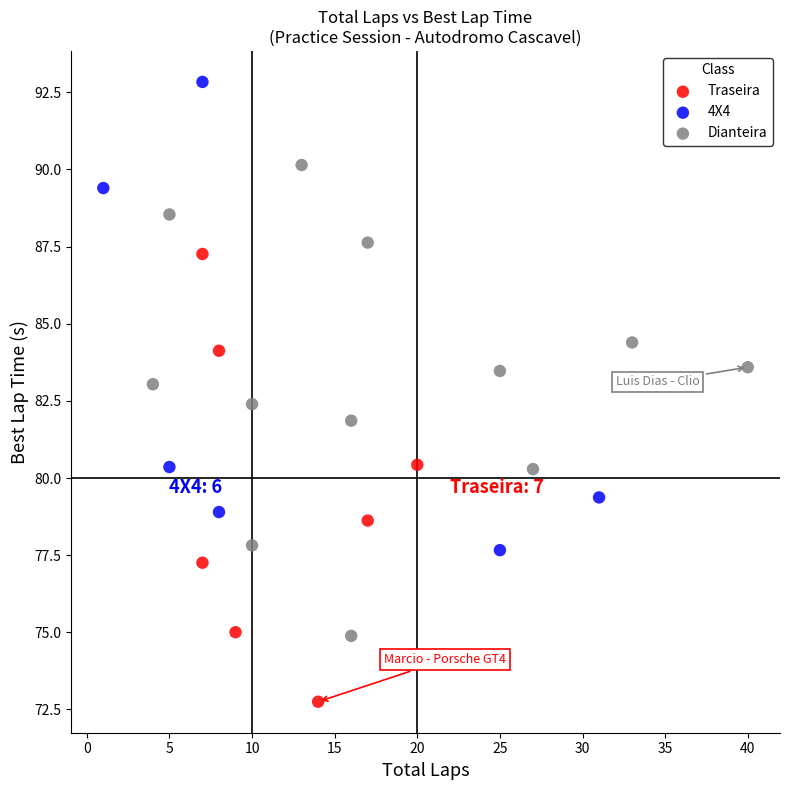

Which series reaches the maximum Y coordinate?

4X4